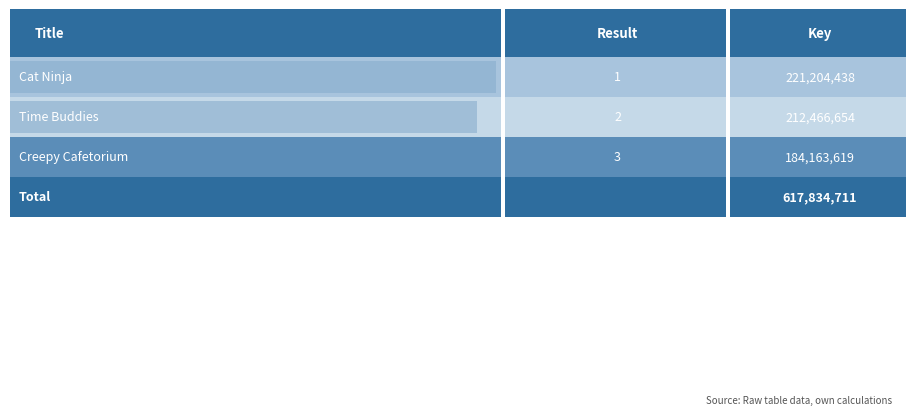

What is the change in value from Cat Ninja to Creepy Cafetorium?

-37040819